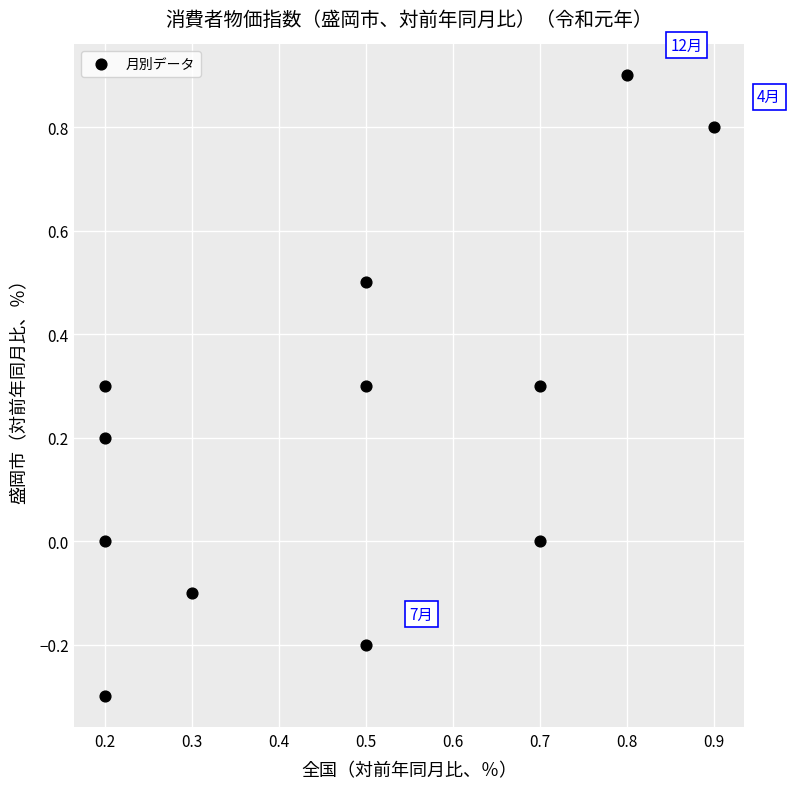

What is the range of X values (max minus min)?

0.7